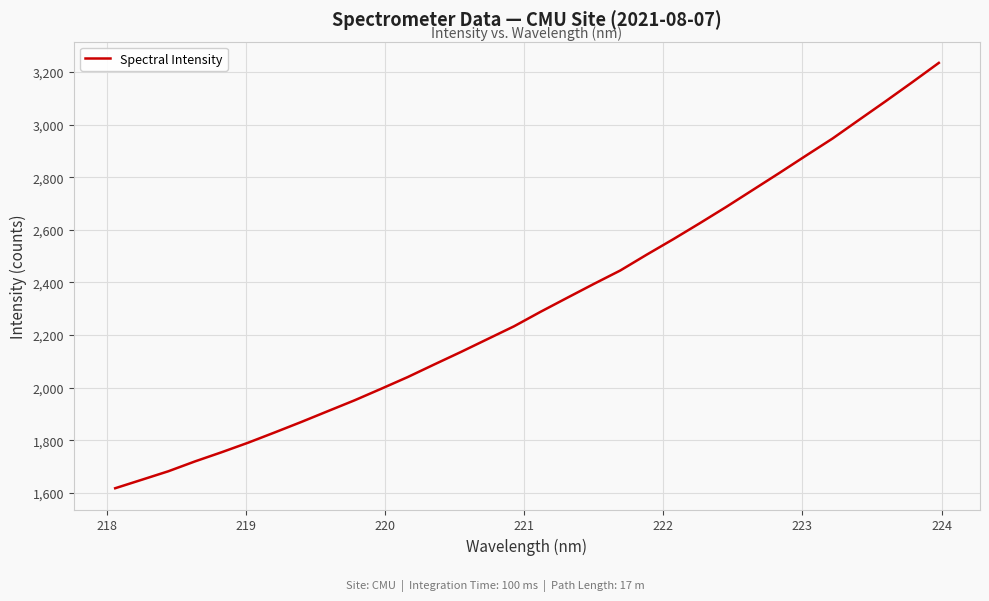

What is the smallest value displayed?

1617.8